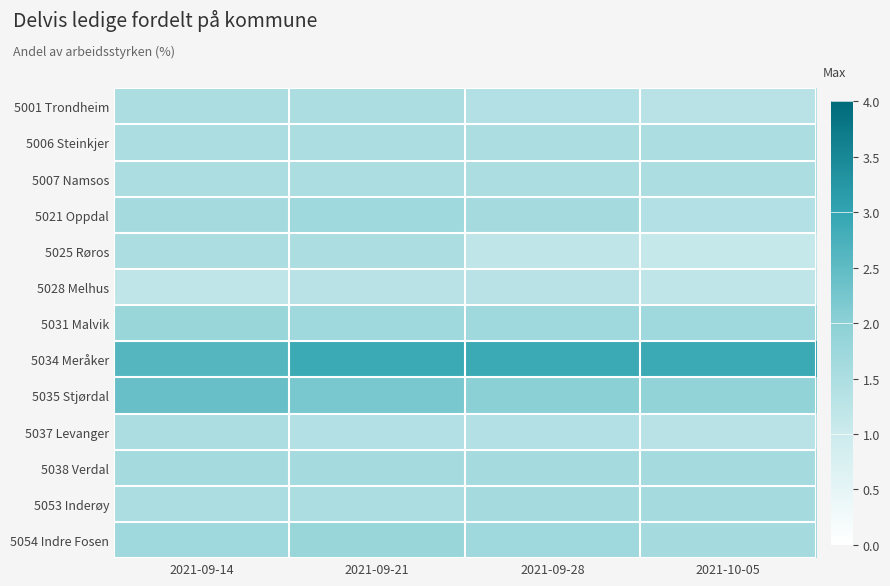

Between 2021-09-21 and 2021-09-14, which is larger?

2021-09-21